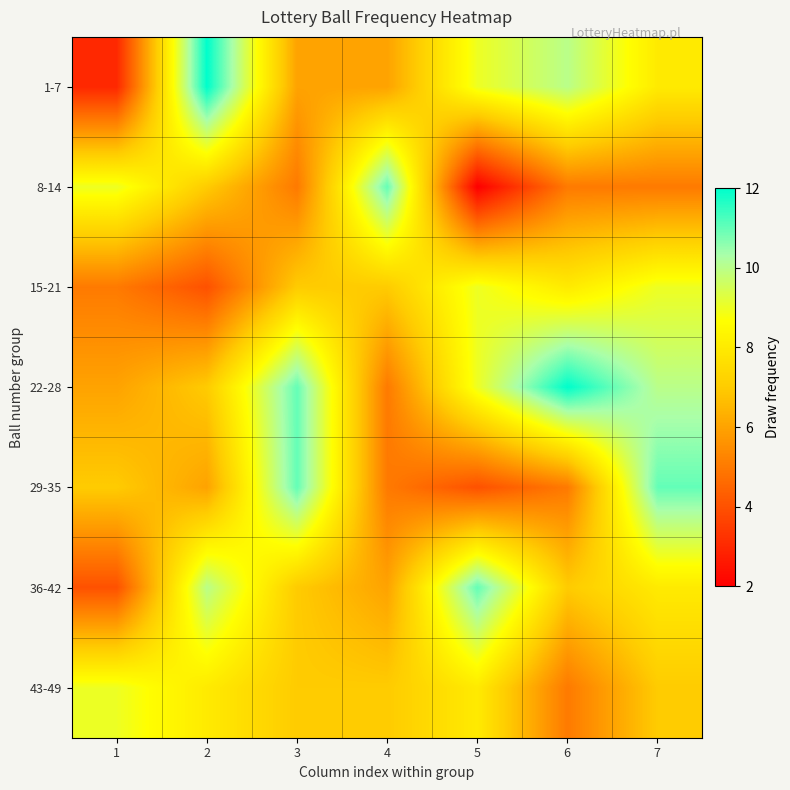

List the series in order of their peak value, highest first.

1-7, 22-28, 8-14, 29-35, 36-42, 15-21, 43-49